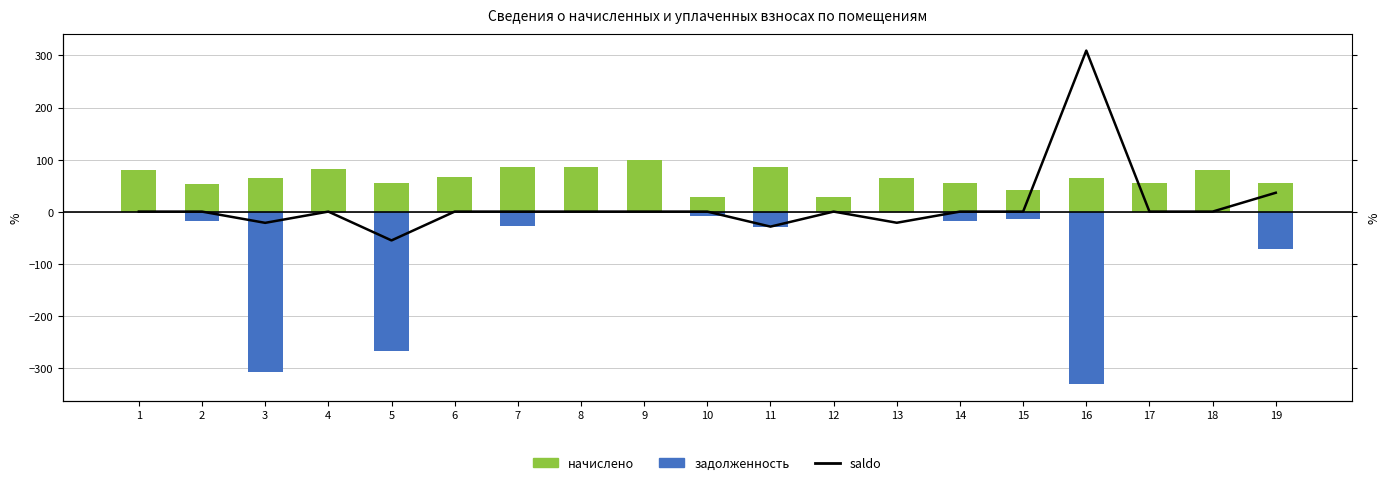

The задолженность series shows 0.0 at 12. True or false?

True